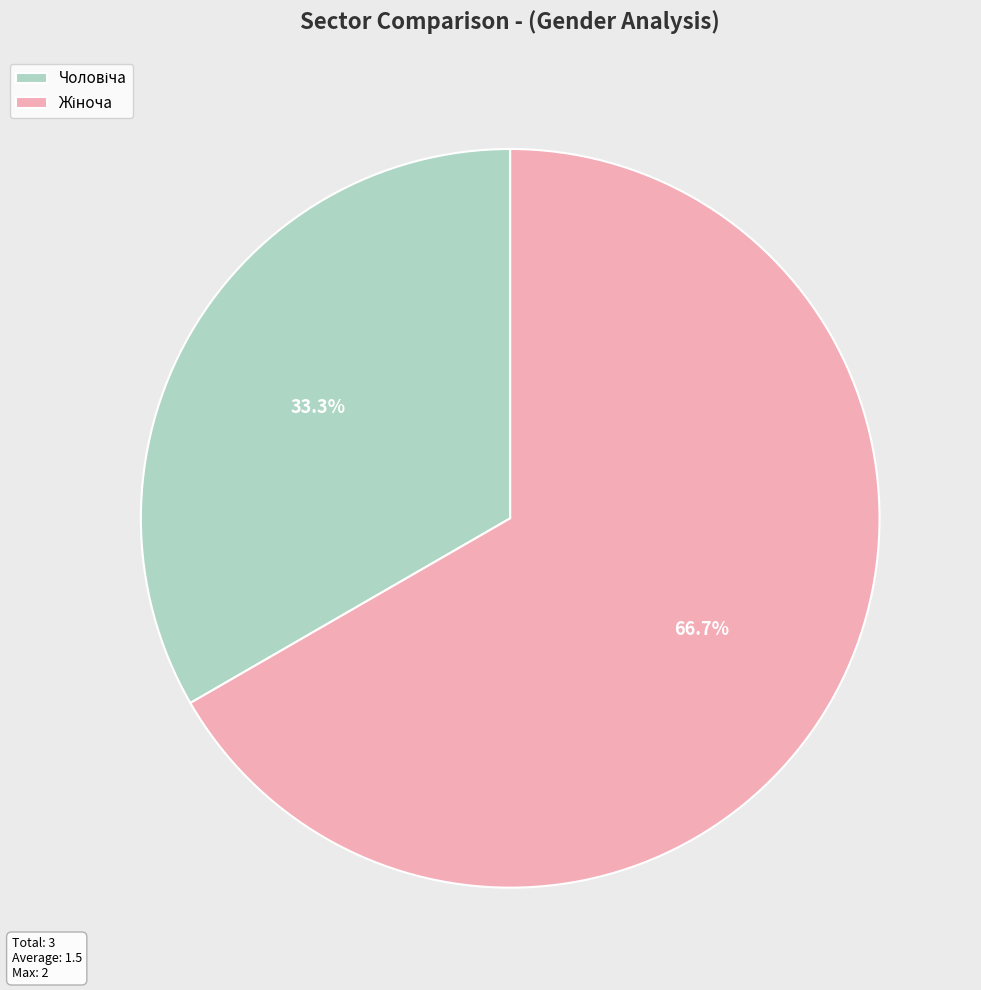

Is there a majority slice in this chart?

Yes